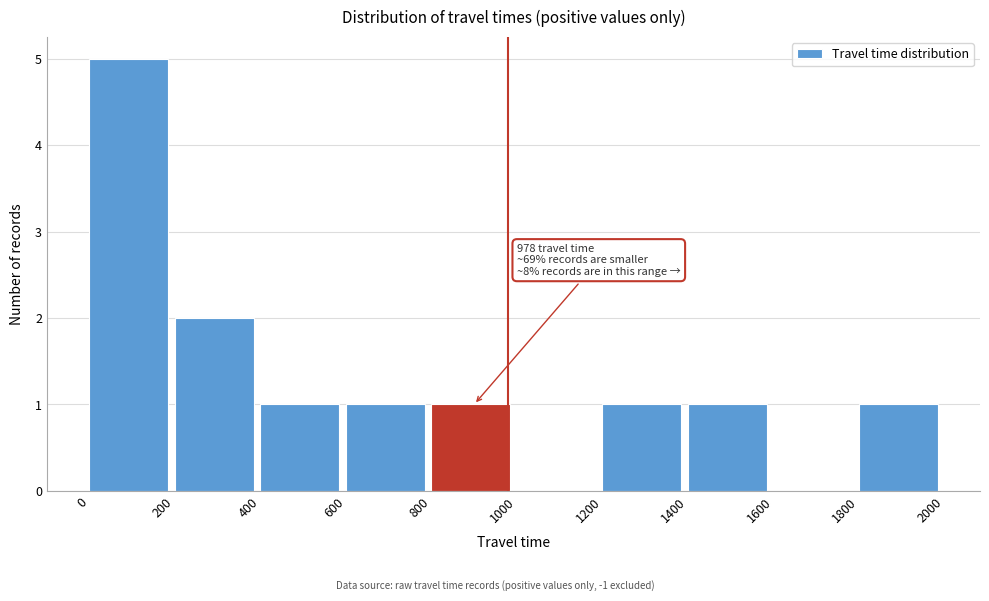

Over which range of the x-axis is the bar tallest?

0 to 200